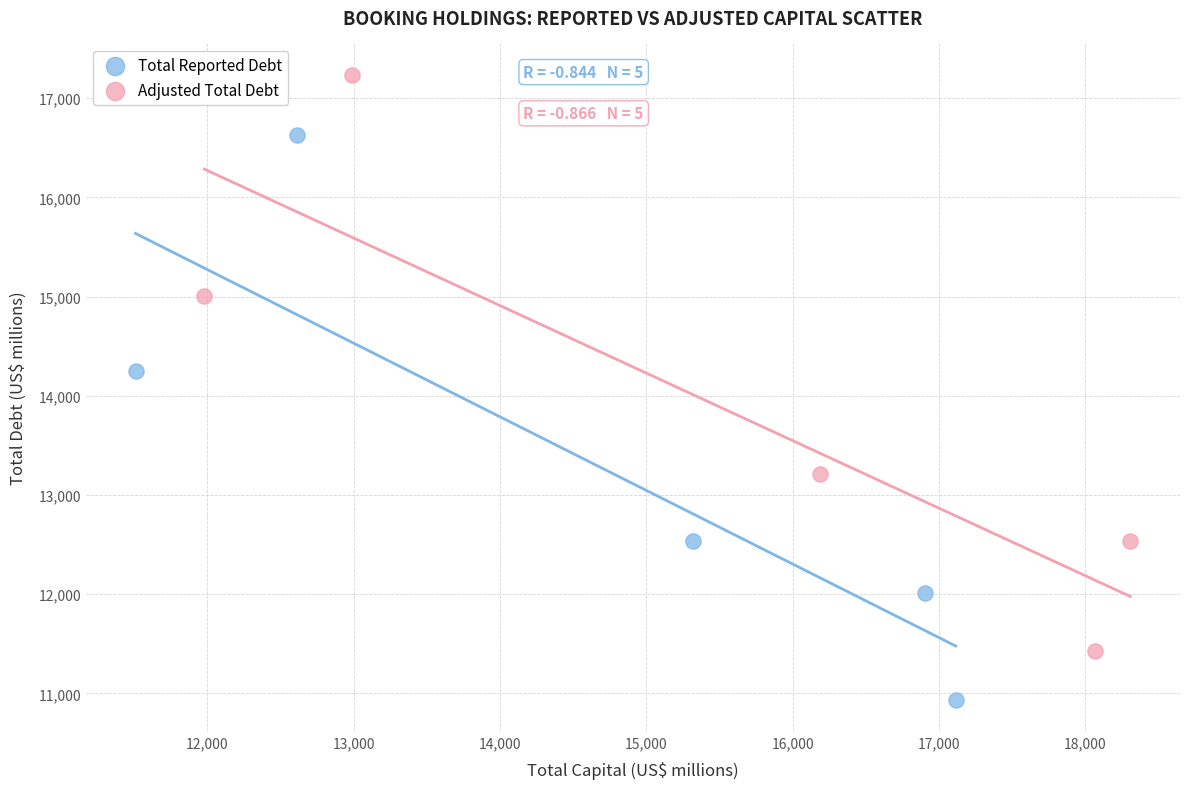

Which series reaches the maximum Y coordinate?

Adjusted Total Debt